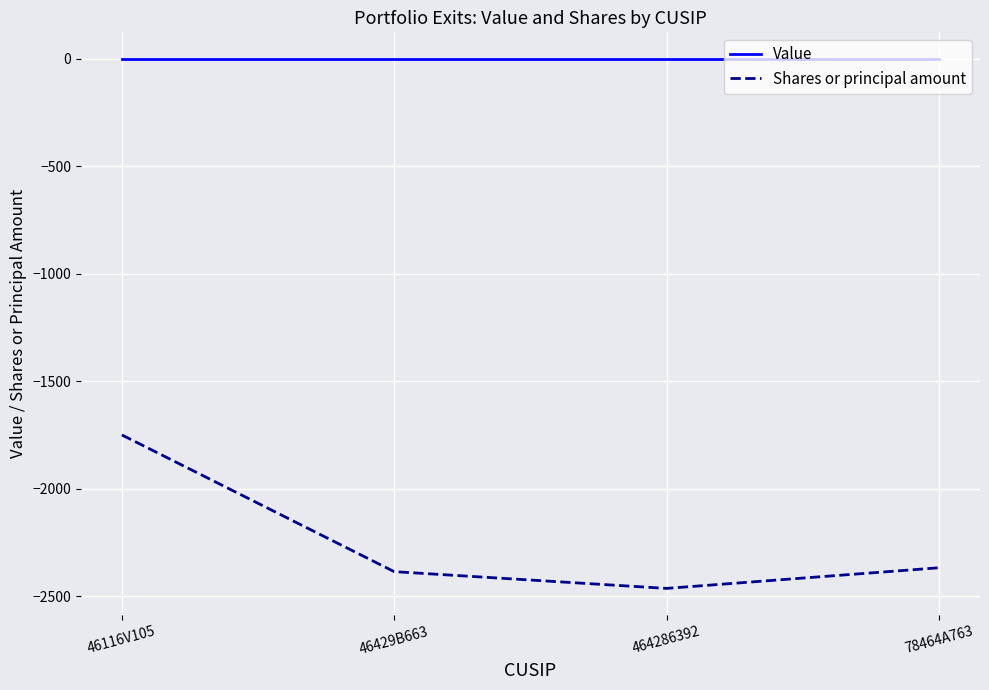

At which category does Shares or principal amount reach its first local valley?

464286392